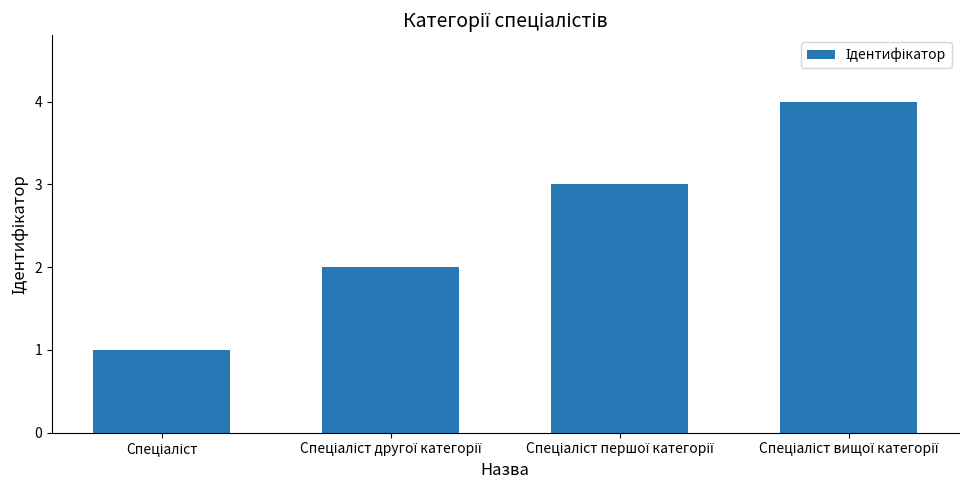

What is the difference between the maximum and minimum values?

3